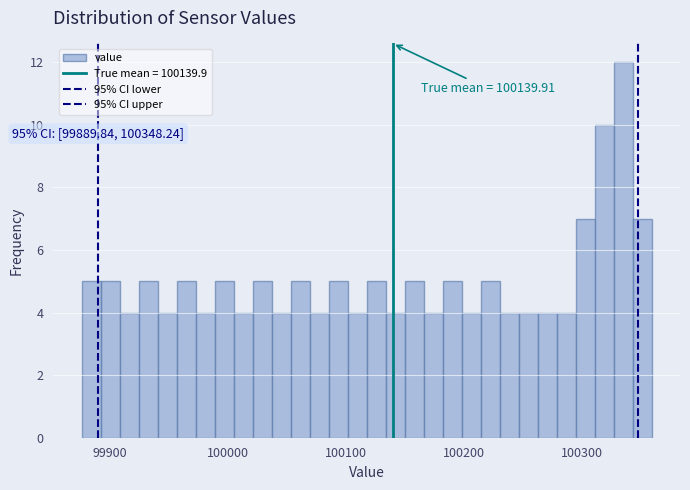

Read against the x-axis, roughly where is the centre of the tallest bar?

100340